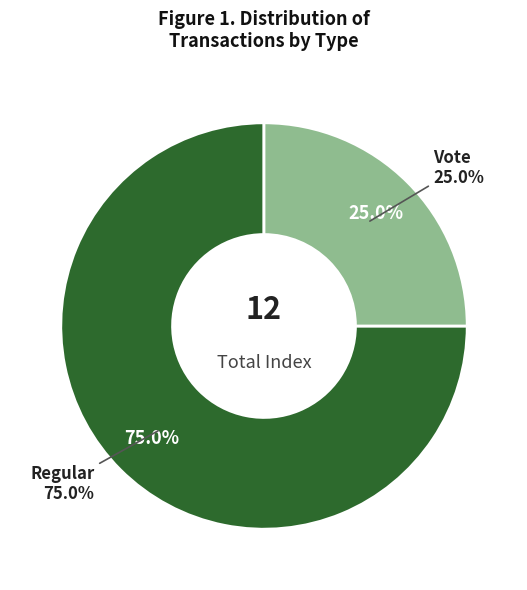

Does any single category account for the majority?

Yes